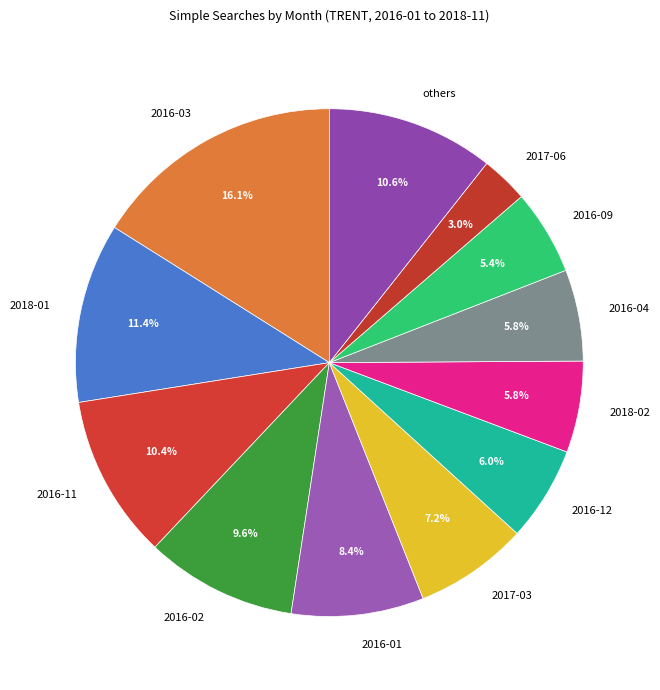

What percentage is NOT represented by 2017-06?

97.0%